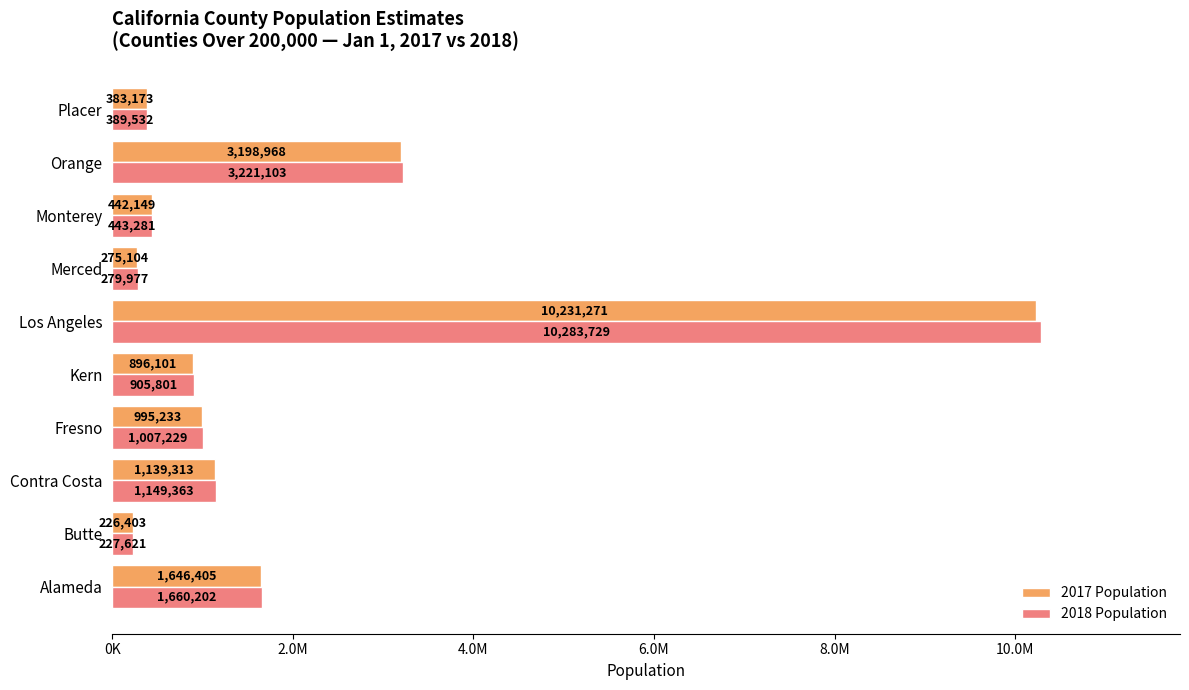

Rank the series by their maximum value, from lowest to highest.

2017 Population, 2018 Population